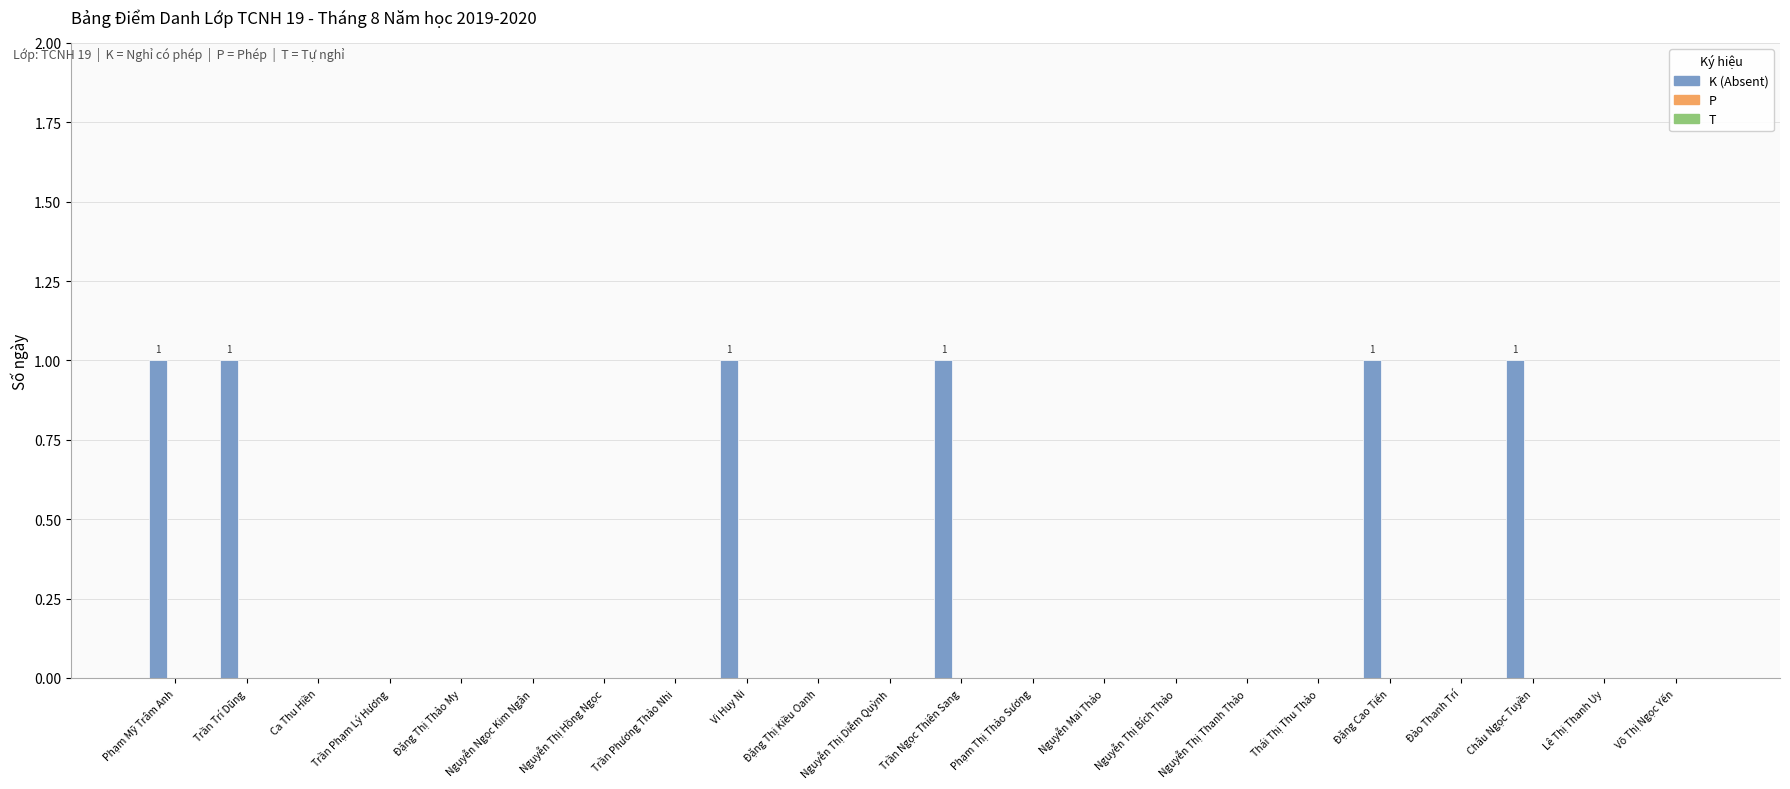

Is it true that the value at Trần Phương Thảo Nhi is -1?

False